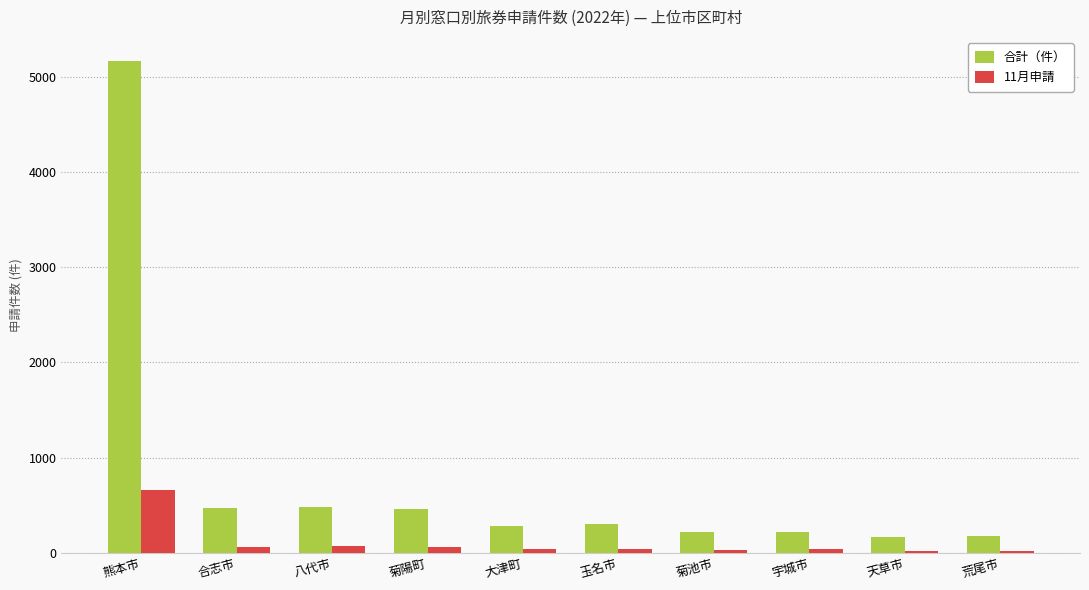

What position from the right is 八代市?

8